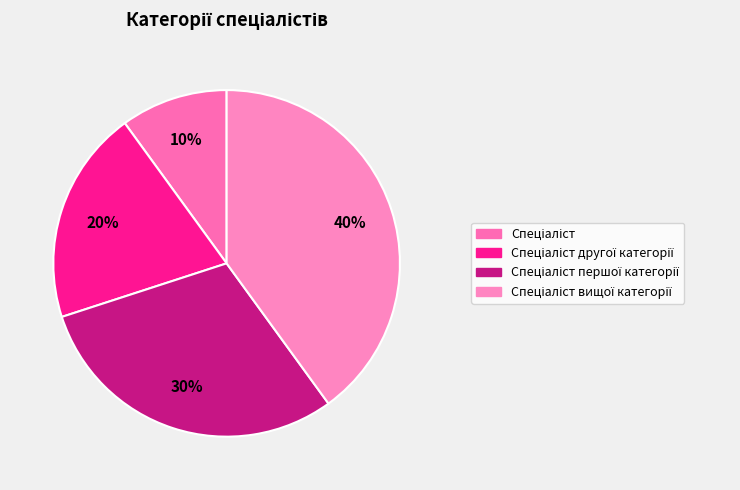

To the nearest percent, what percentage of the pie is Спеціаліст першої категорії?

30%